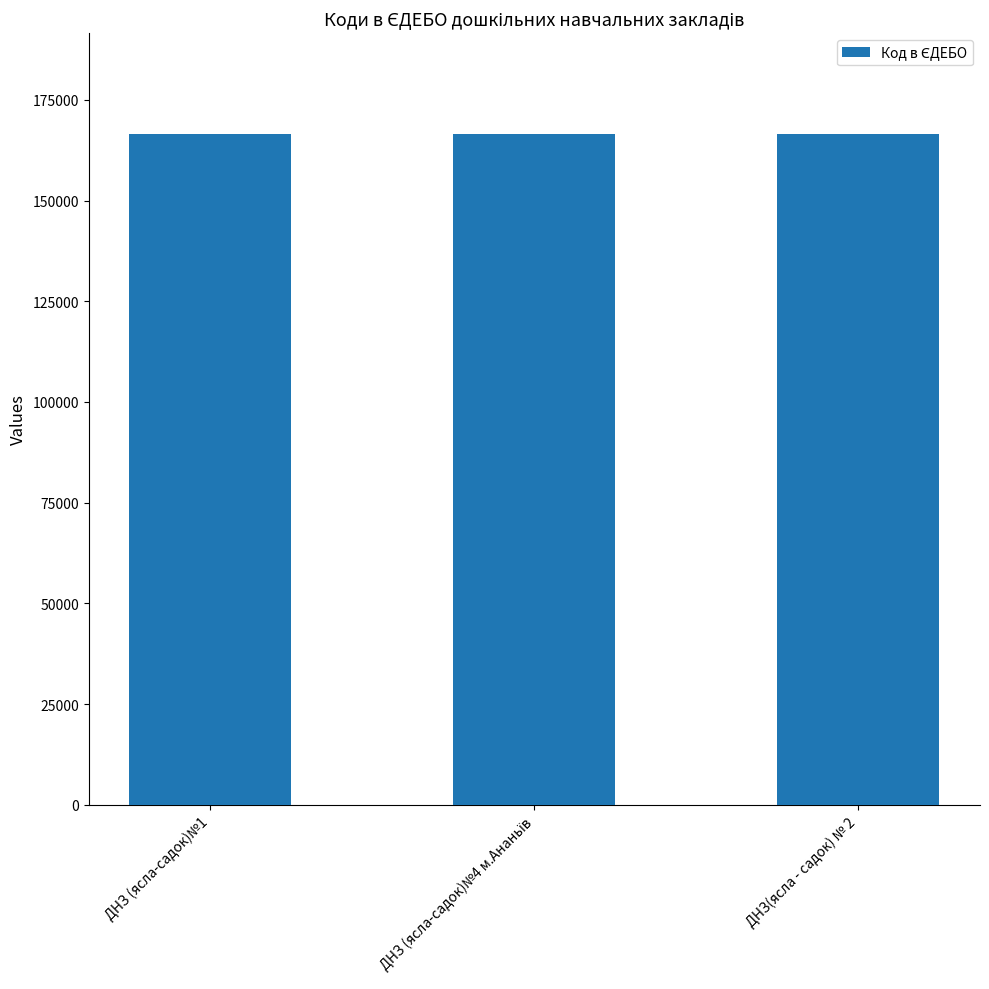

What is the sum of all values?

499743